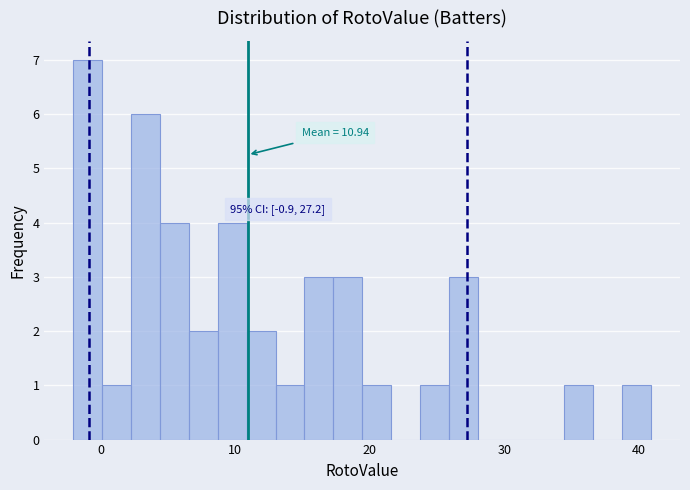

Around what value on the x-axis is the tallest bar? Give the approximate position of its centre, as read against the axis.

-1